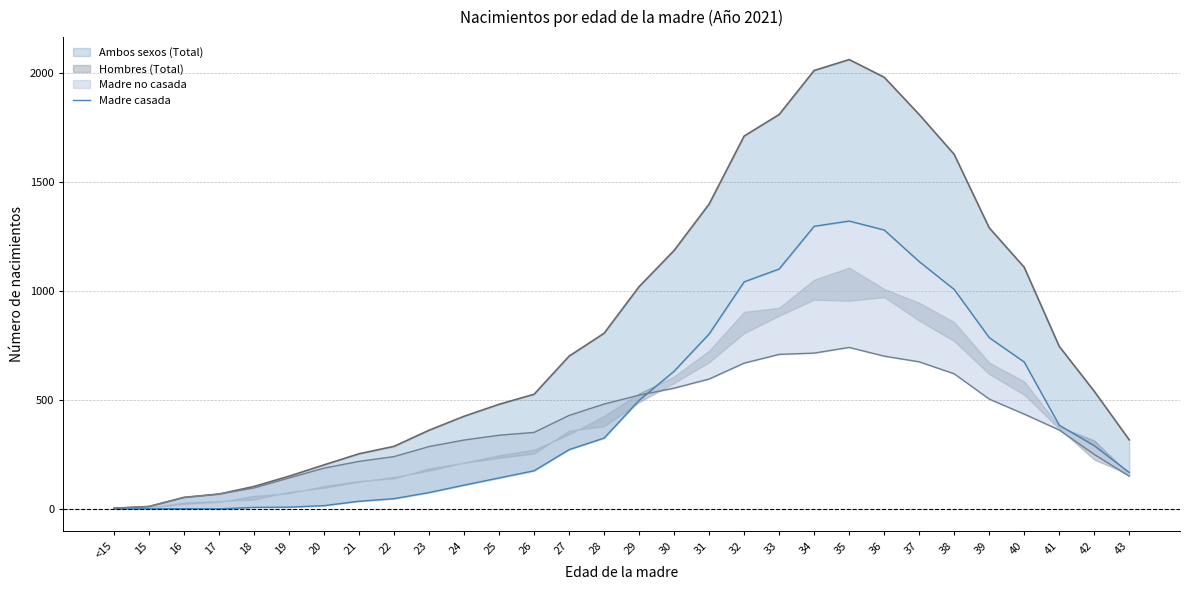

What is the difference between the values at 22 and 17?

47